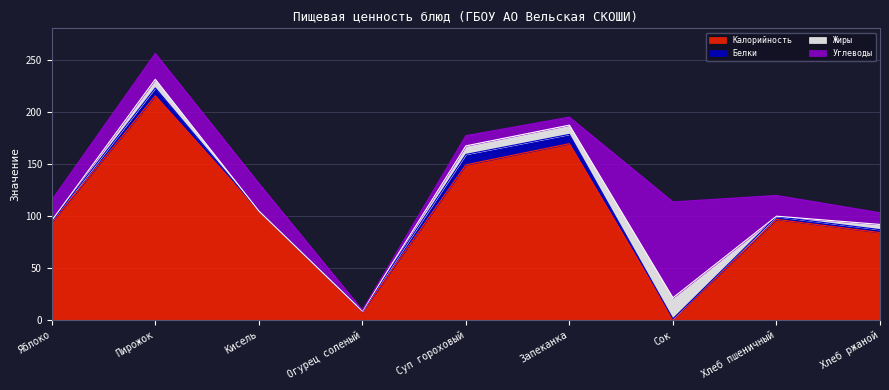

Where does the Белки series first go above 2?

Пирожок